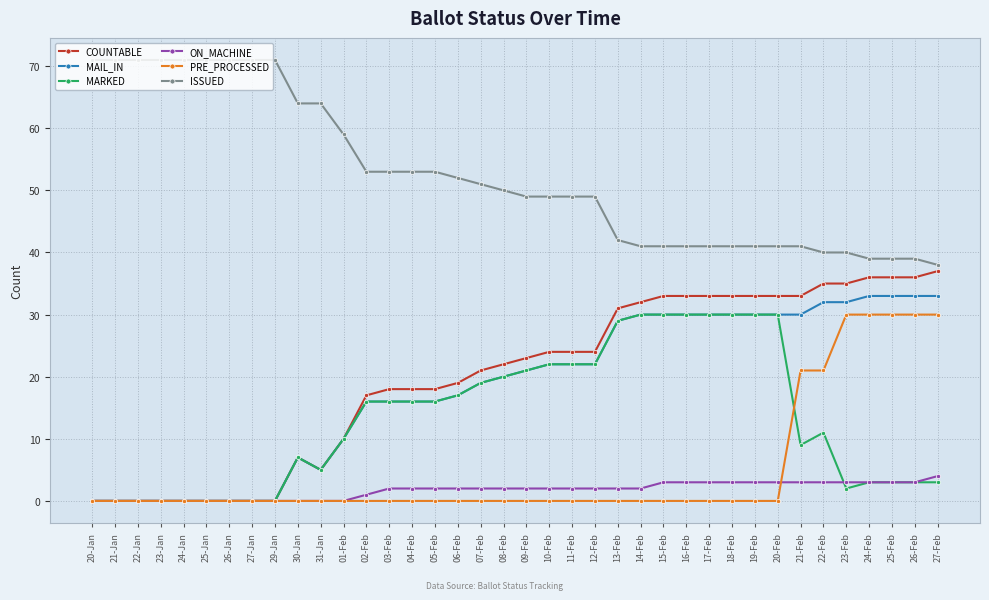

What is the value of the ISSUED point at the 33rd from the left?

40